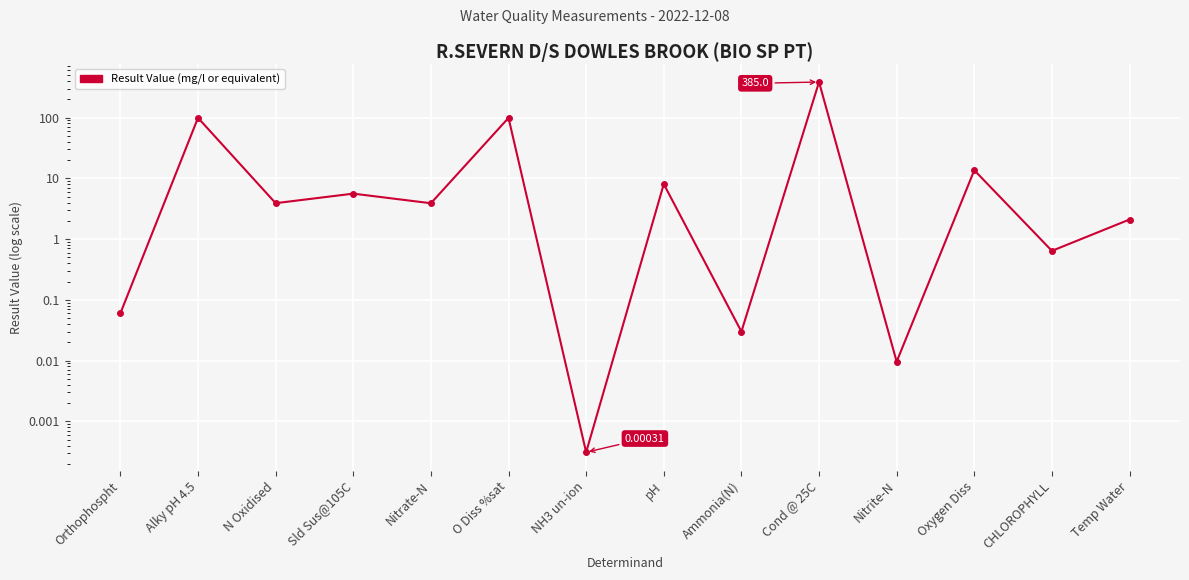

How many interior local peaks (higher than both neighbors) does the data have?

6